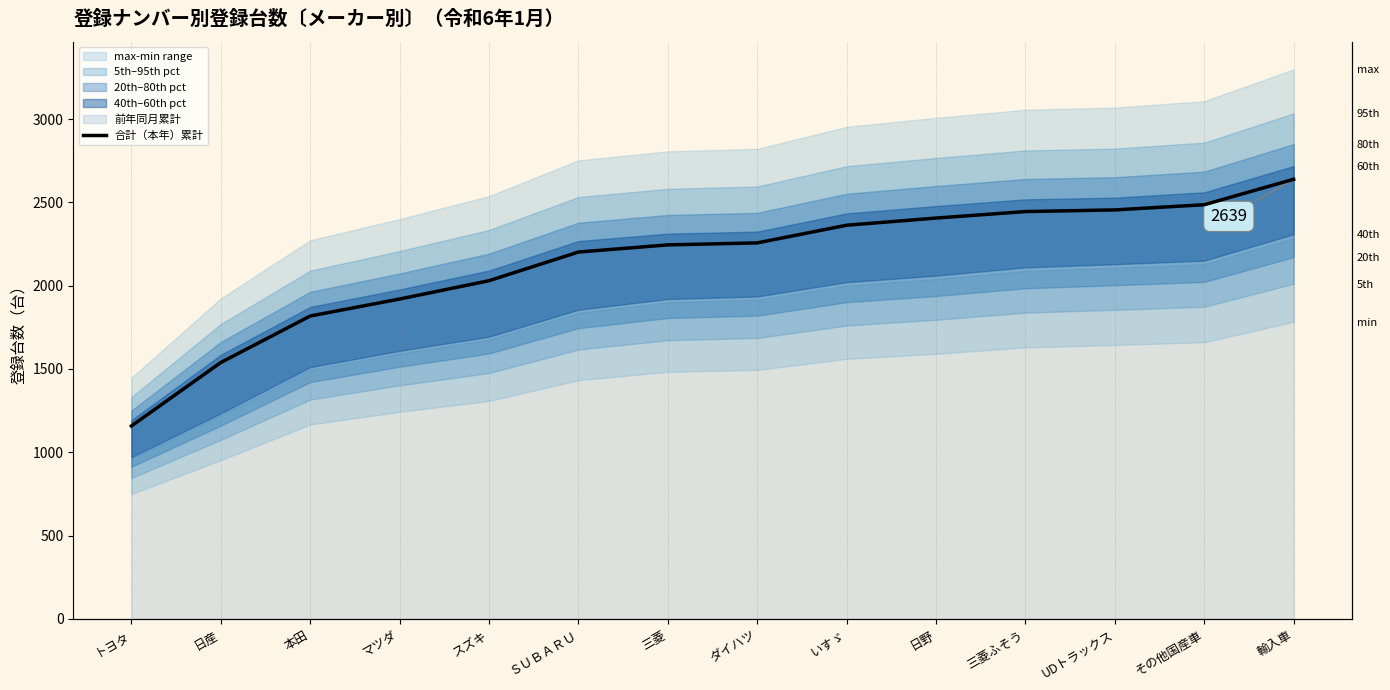

List the labels in order of value, smallest first.

トヨタ, 日産, 本田, マツダ, スズキ, ＳＵＢＡＲＵ, 三菱, ダイハツ, いすゞ, 日野, 三菱ふそう, UDトラックス, その他国産車, 輸入車